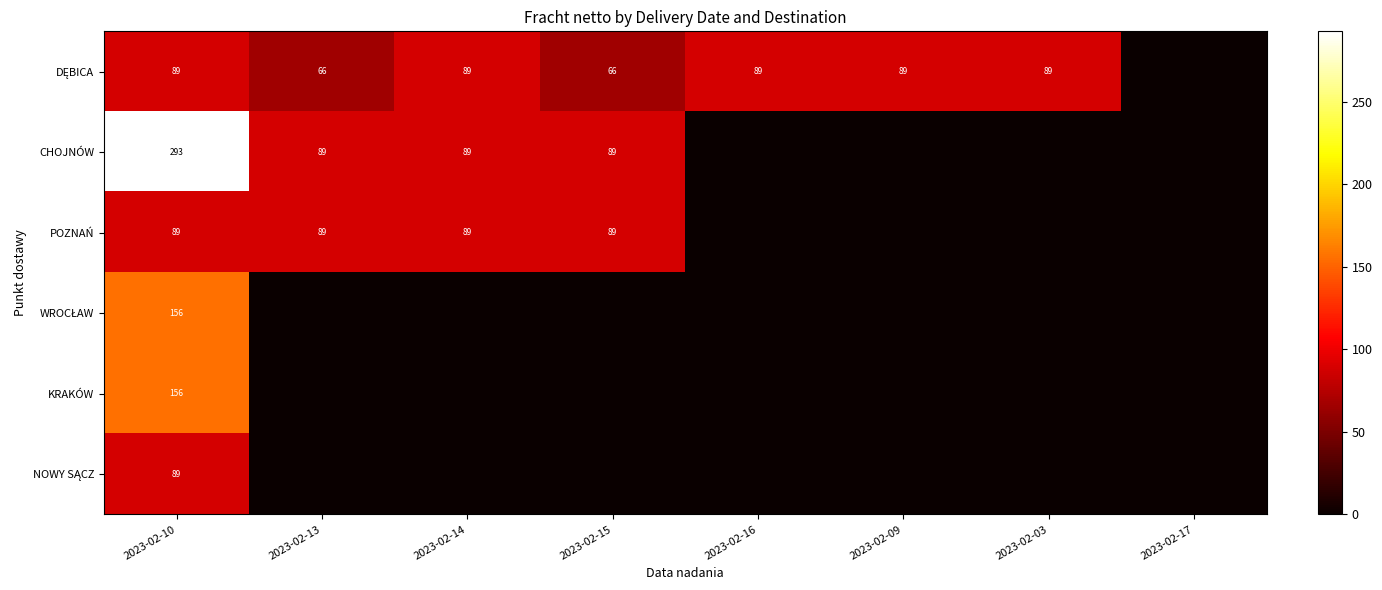

Where does the CHOJNÓW series first go above 88?

2023-02-10